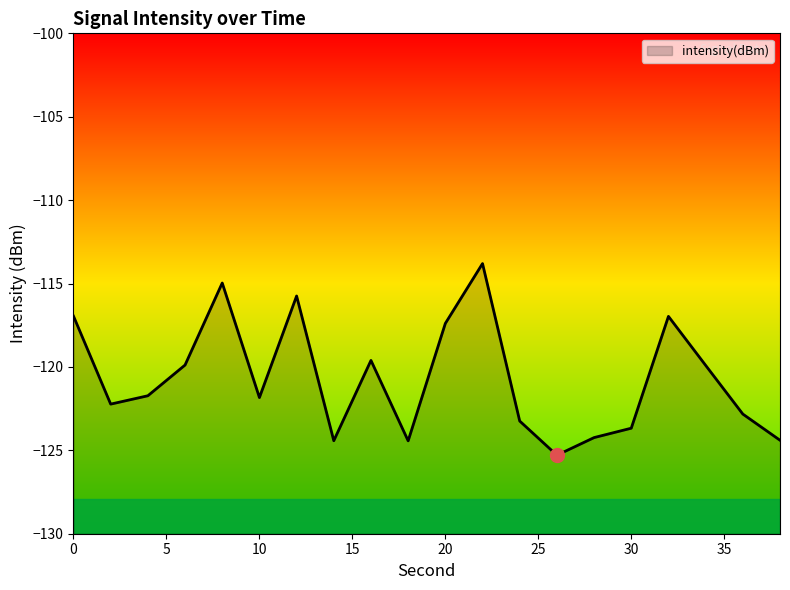

What is the change in value from 4 to 38?

-2.7